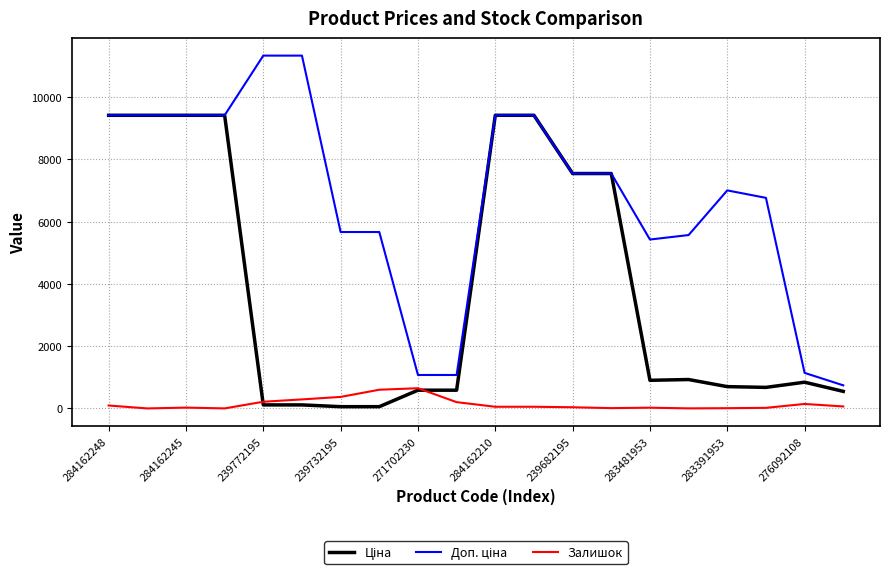

What is the maximum value shown in the chart?

11334.0